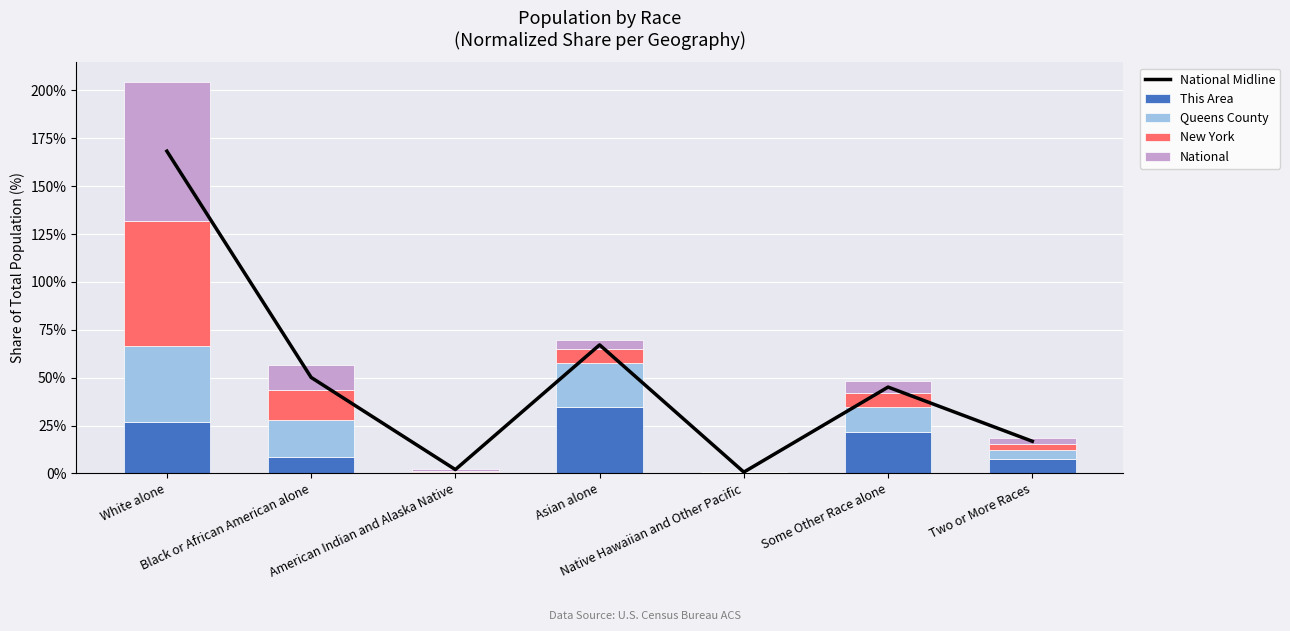

What is the label of the 7th bar from the right?

White alone